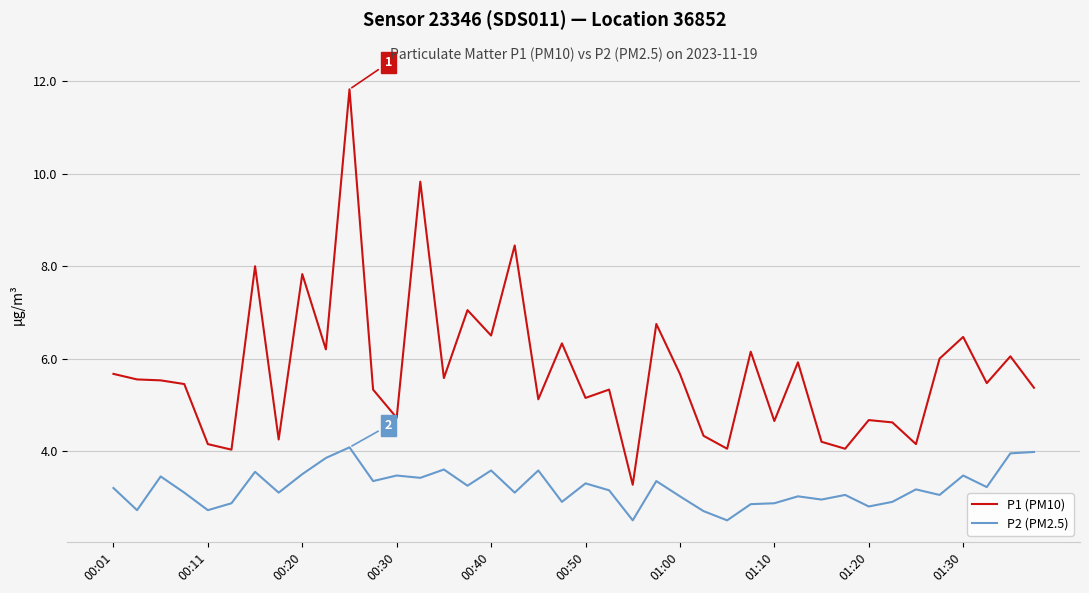

What is the minimum value for P1 (PM10)?

3.3